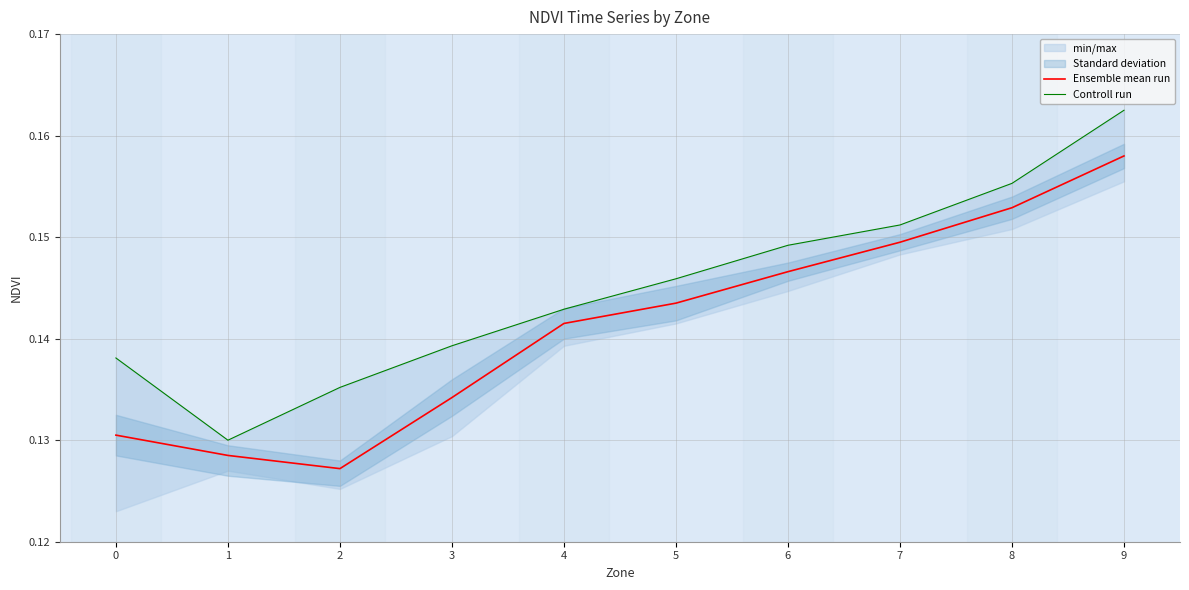

What is the lowest value of the Ensemble mean run series?

0.1